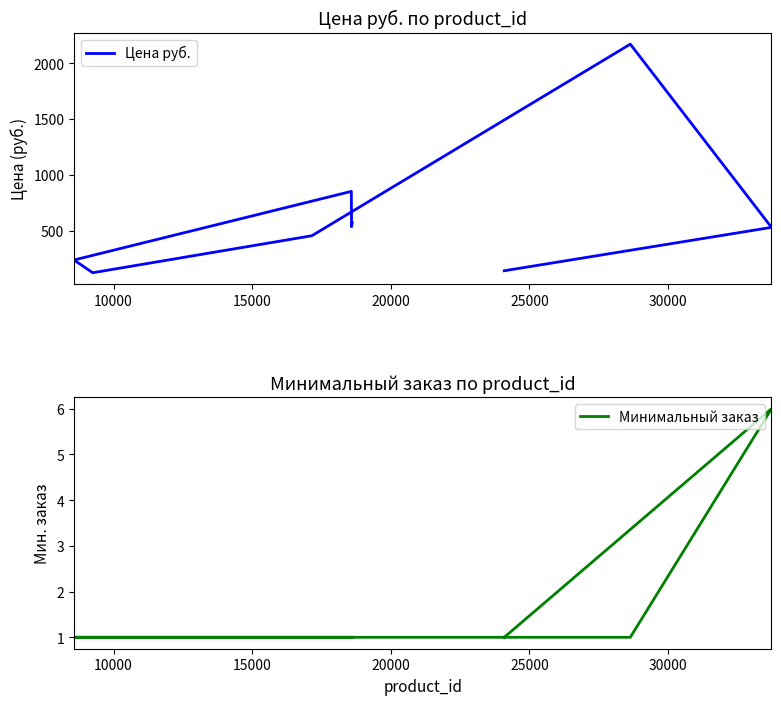

In Цена руб., how many points are higher than both neighbors (excluding endpoints)?

2